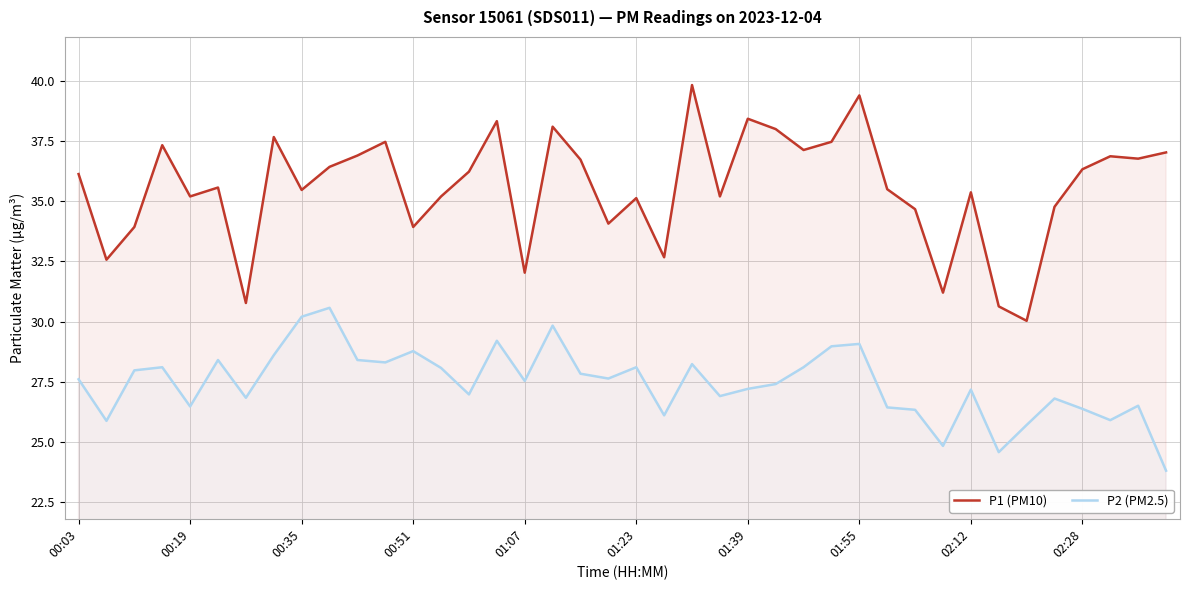

What is the total value across all series at 17?

67.9